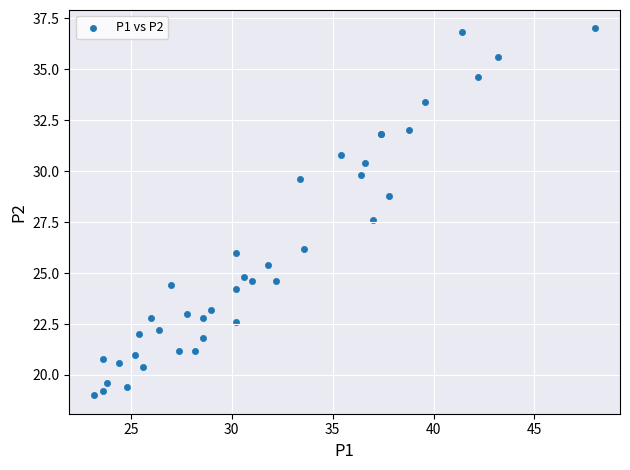

What Y value in the scatter plot is closest to 28?

27.6